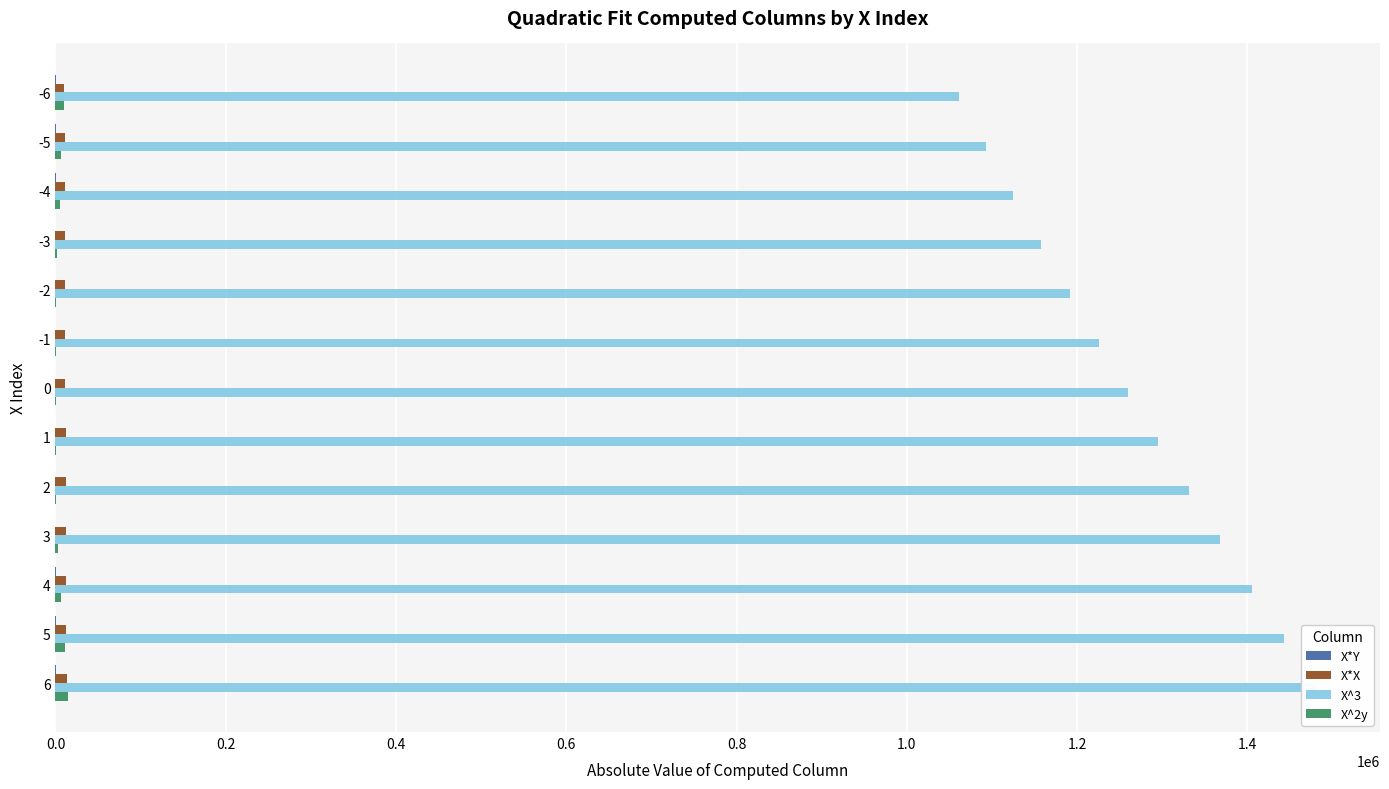

Is it true that X*Y equals 13.1 at 2?

False